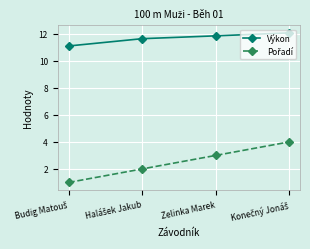

True or false: Výkon has more than 2 points higher than both neighbors.

False